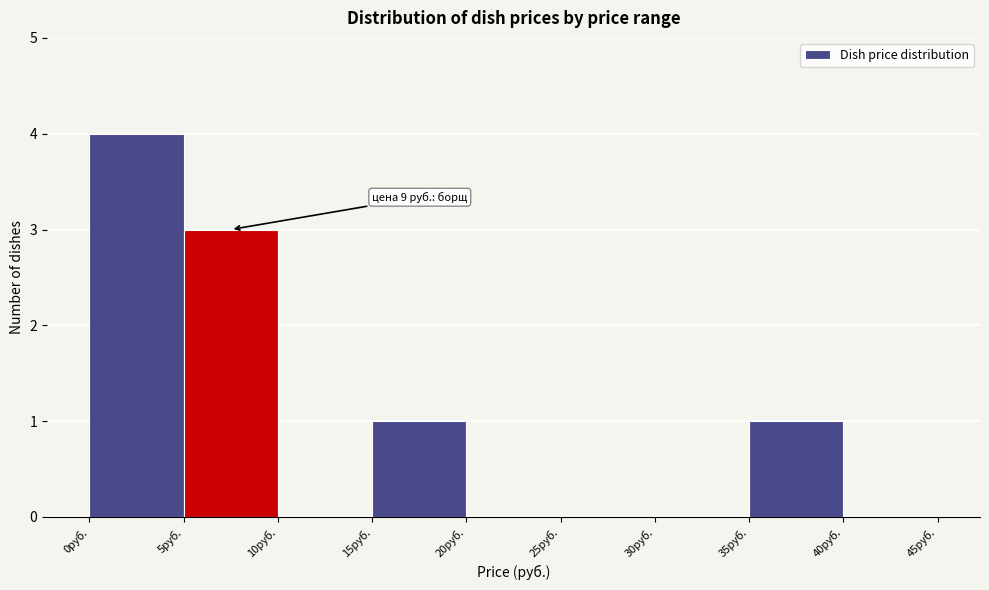

Over which range of the x-axis is the bar tallest?

0 to 5